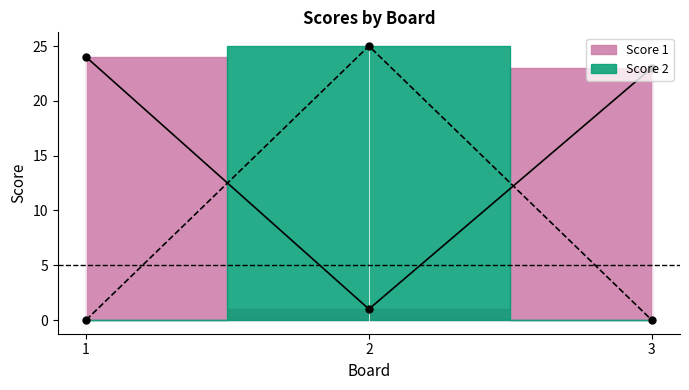

What is the highest value of the Score 2 series?

25